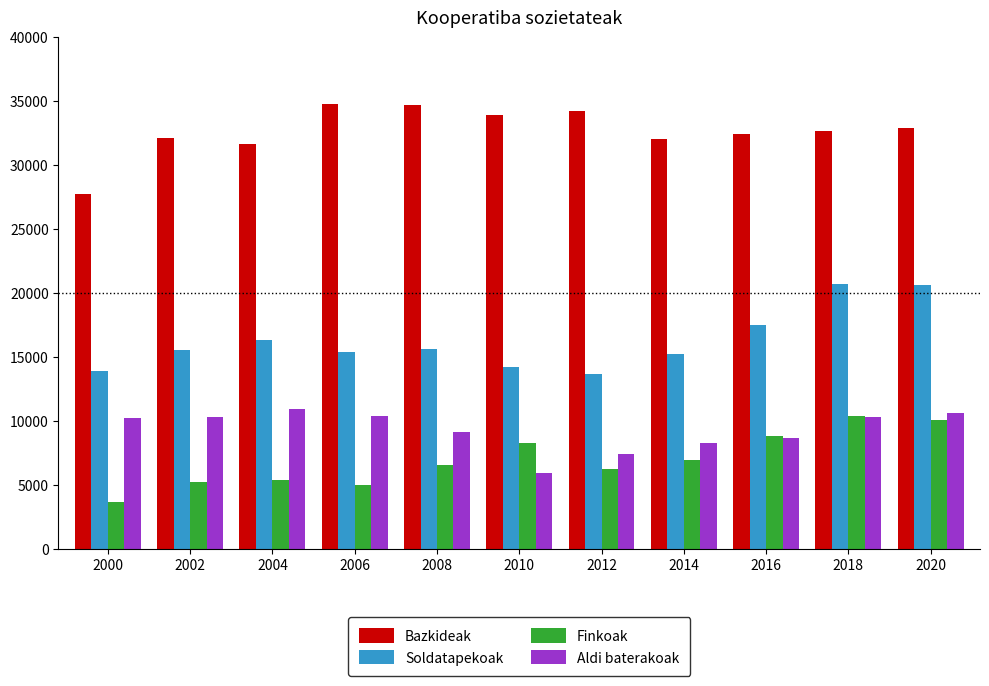

What is the difference between the maximum and minimum values in the Bazkideak series?

6975.1